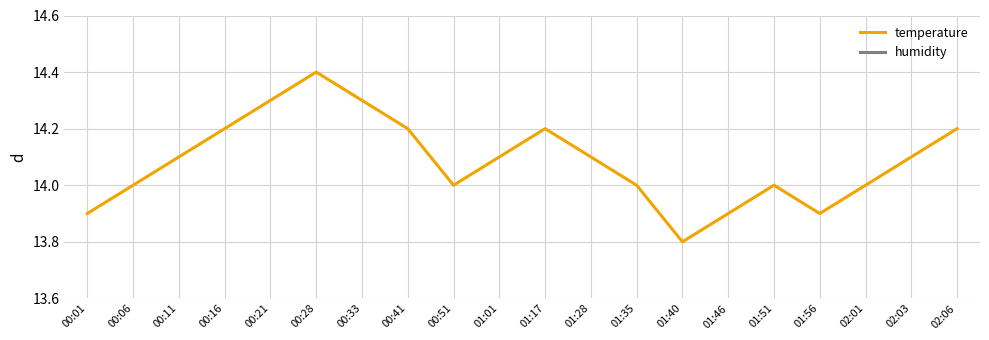

Is this an area chart (filled region under the line)?

No